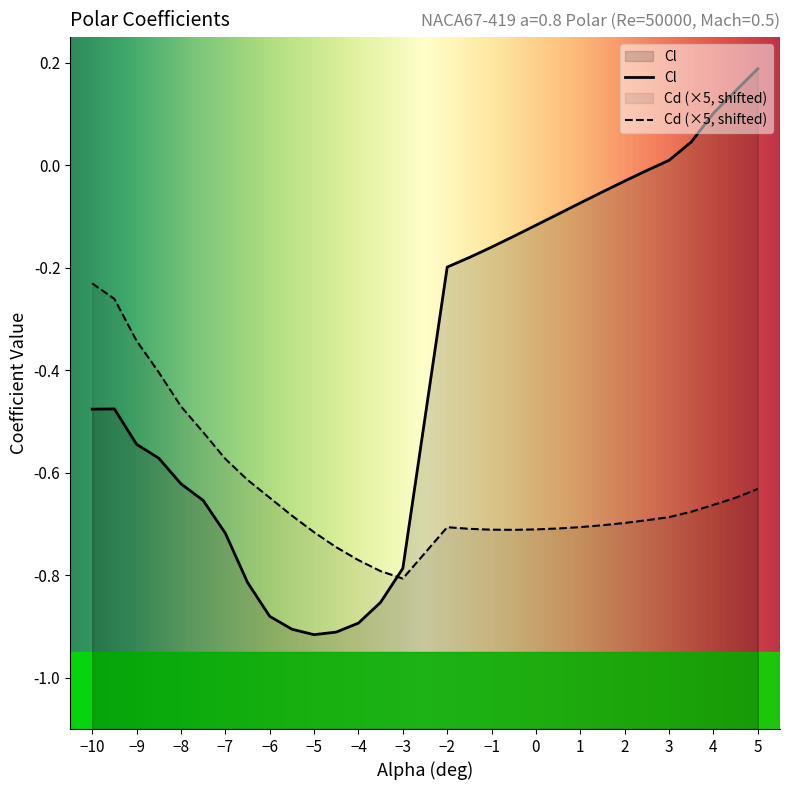

What are all the series names shown in the legend?

Cl, Cd